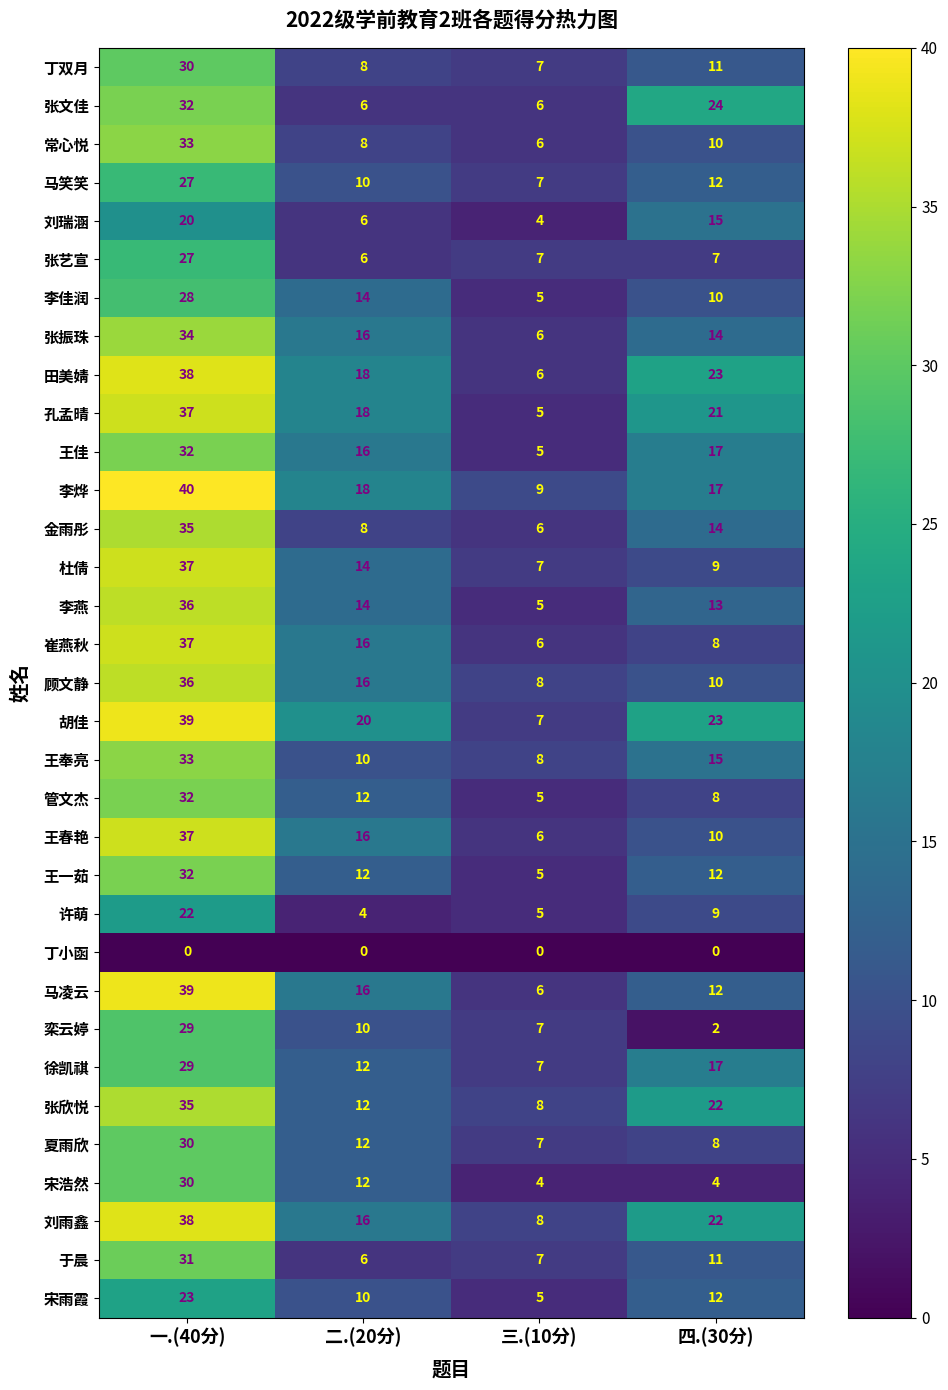

At which label does 刘雨鑫 first exceed 22?

一.(40分)